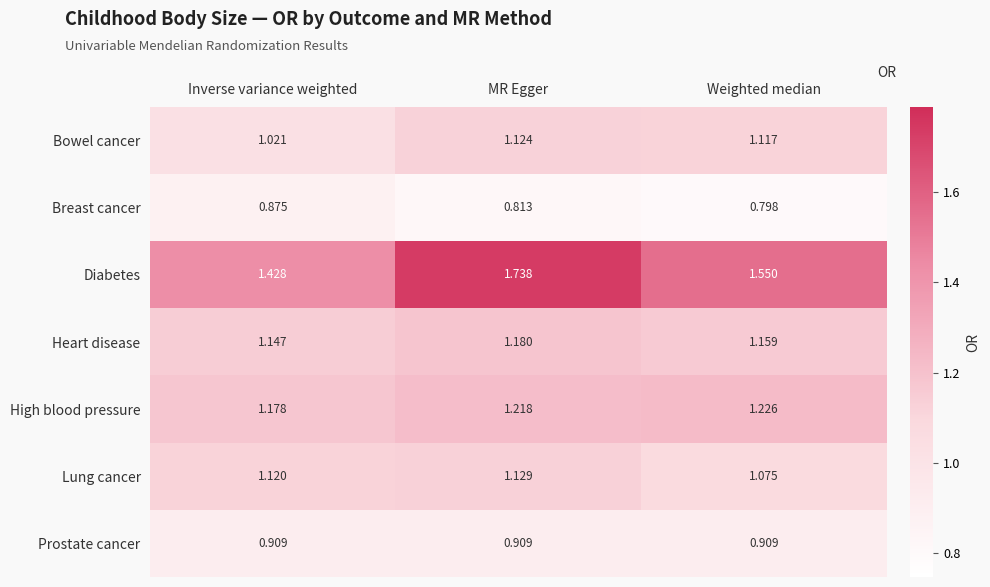

Which series has the widest spread of values?

Diabetes